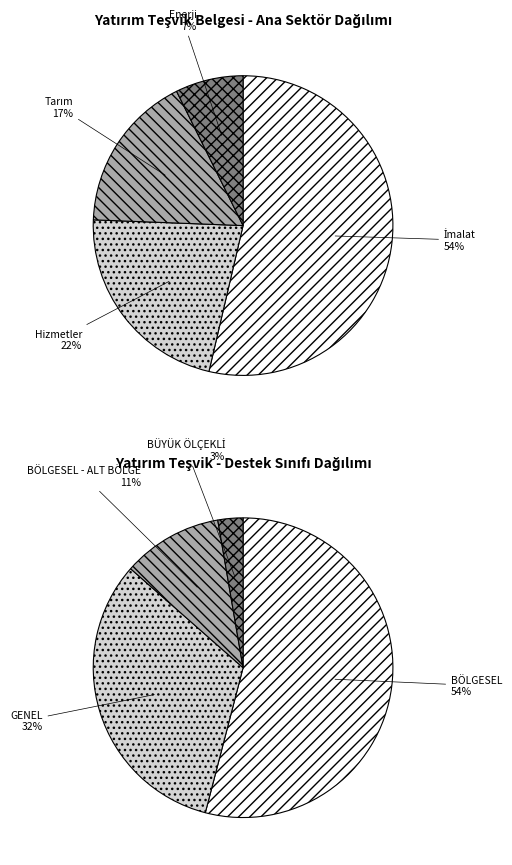

How many segments does this pie chart have?

4